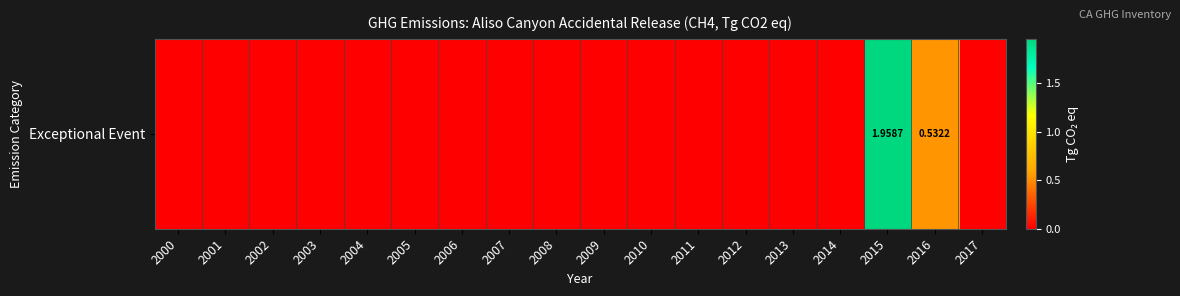

What is the difference between the values at 2013 and 2016?

0.5